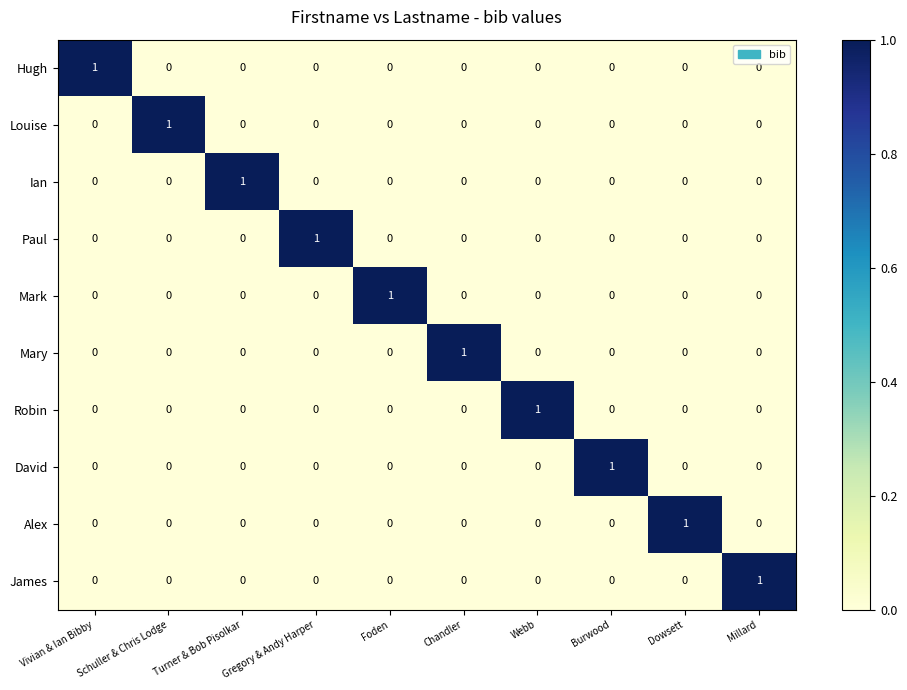

Count the number of categories in the chart.

10